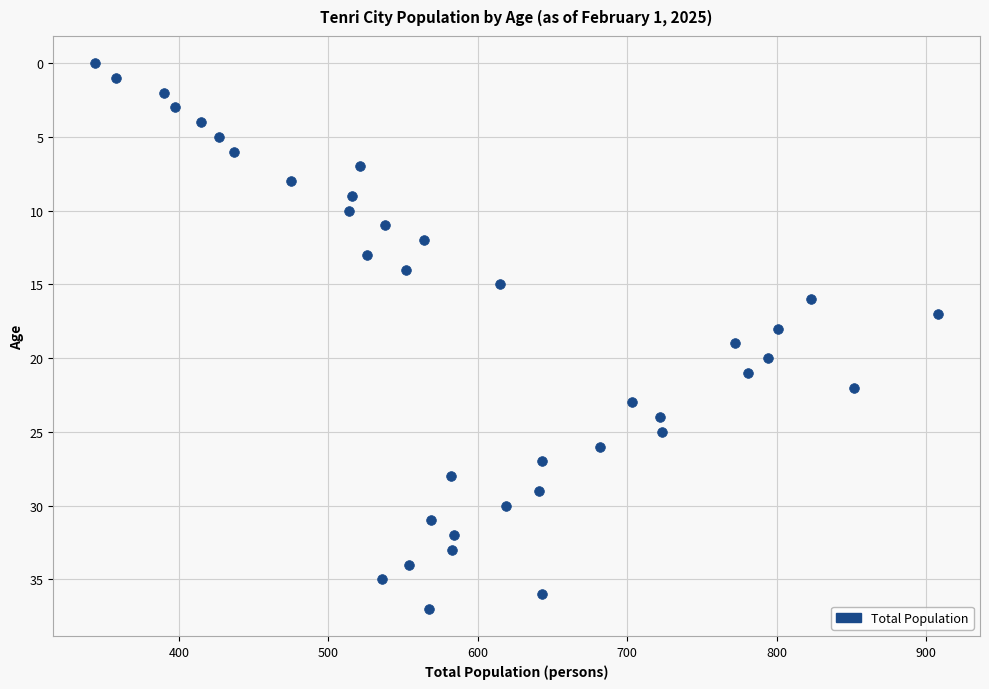

What is the range of Y values (max minus min)?

37